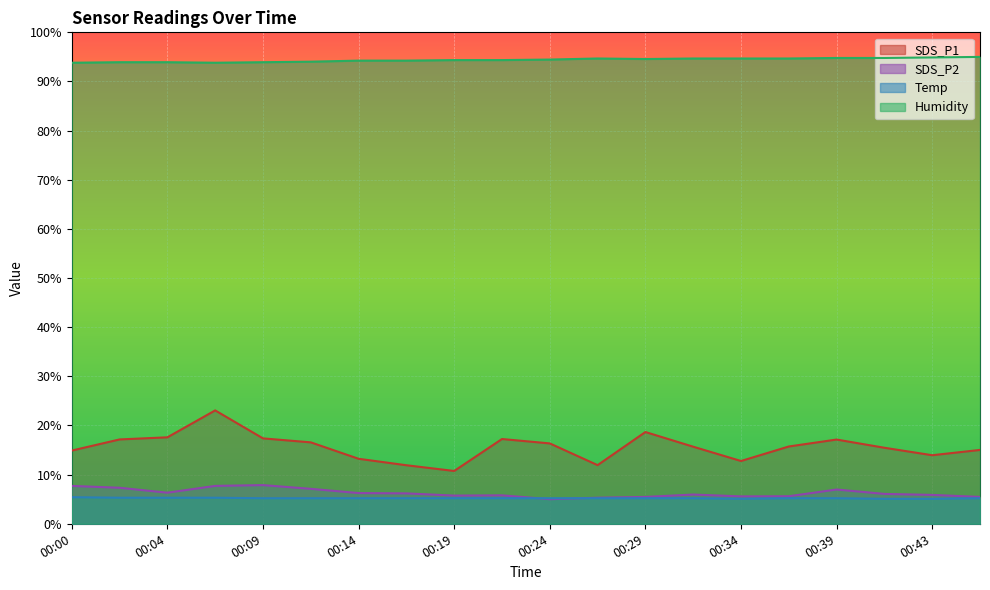

Reading left to right, list all the values displayed in this chart.

SDS_P1: 00:00=14.9	00:02=17.2	00:04=17.6	00:07=23.1	00:09=17.4	00:12=16.6	00:14=13.2	00:17=11.9	00:19=10.7	00:21=17.2	00:24=16.4	00:26=11.9	00:29=18.7	00:31=15.7	00:34=12.8	00:36=15.7	00:39=17.1	00:41=15.5	00:43=13.9	00:46=15.0
SDS_P2: 00:00=7.7	00:02=7.3	00:04=6.3	00:07=7.7	00:09=7.9	00:12=7.1	00:14=6.3	00:17=6.2	00:19=5.7	00:21=5.8	00:24=5.0	00:26=5.3	00:29=5.5	00:31=5.9	00:34=5.6	00:36=5.6	00:39=7.0	00:41=6.1	00:43=5.9	00:46=5.5
Temp: 00:00=5.4	00:02=5.3	00:04=5.3	00:07=5.3	00:09=5.2	00:12=5.2	00:14=5.2	00:17=5.2	00:19=5.2	00:21=5.2	00:24=5.2	00:26=5.2	00:29=5.2	00:31=5.2	00:34=5.1	00:36=5.2	00:39=5.2	00:41=5.1	00:43=5.1	00:46=5.2
Humidity: 00:00=93.8	00:02=93.9	00:04=93.9	00:07=93.8	00:09=93.9	00:12=94.0	00:14=94.2	00:17=94.2	00:19=94.4	00:21=94.4	00:24=94.5	00:26=94.7	00:29=94.6	00:31=94.7	00:34=94.7	00:36=94.7	00:39=94.8	00:41=94.8	00:43=94.9	00:46=95.0